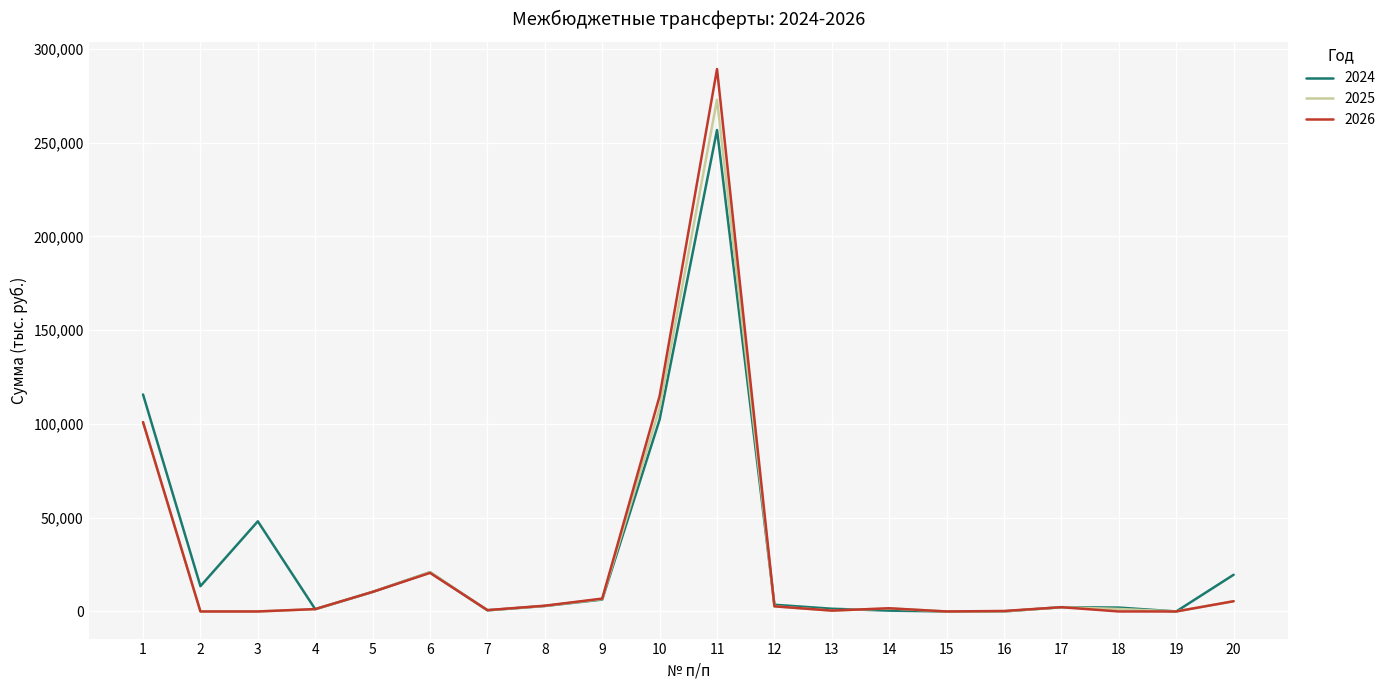

What is the sum of the 2026 values at 20 and 7?

6179.4